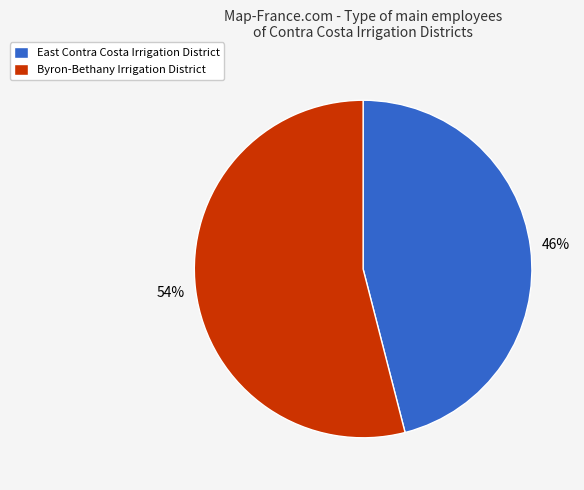

Does Byron-Bethany Irrigation District represent more than half of the total?

Yes